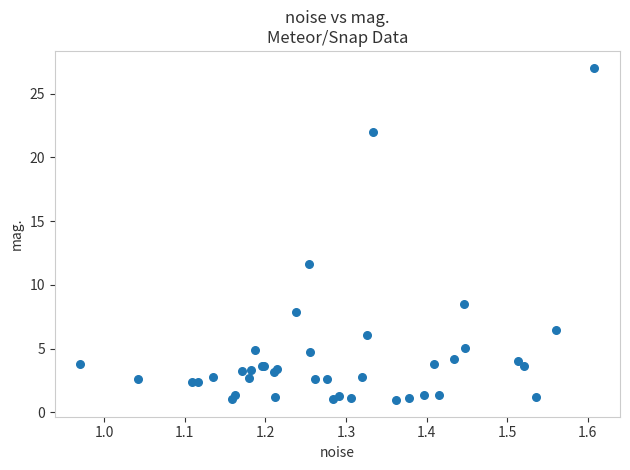

What Y value in the scatter plot is closest to 14?

11.7